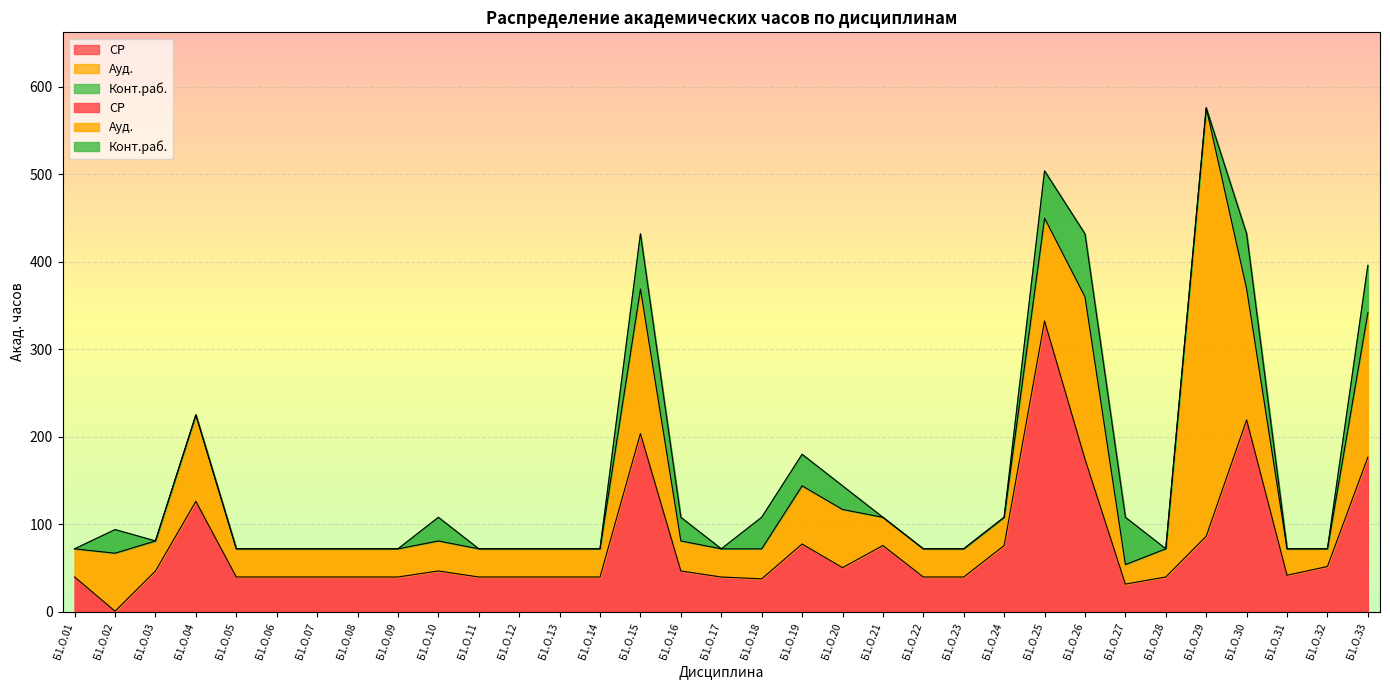

What is the average value of the Конт.раб. series?

16.4